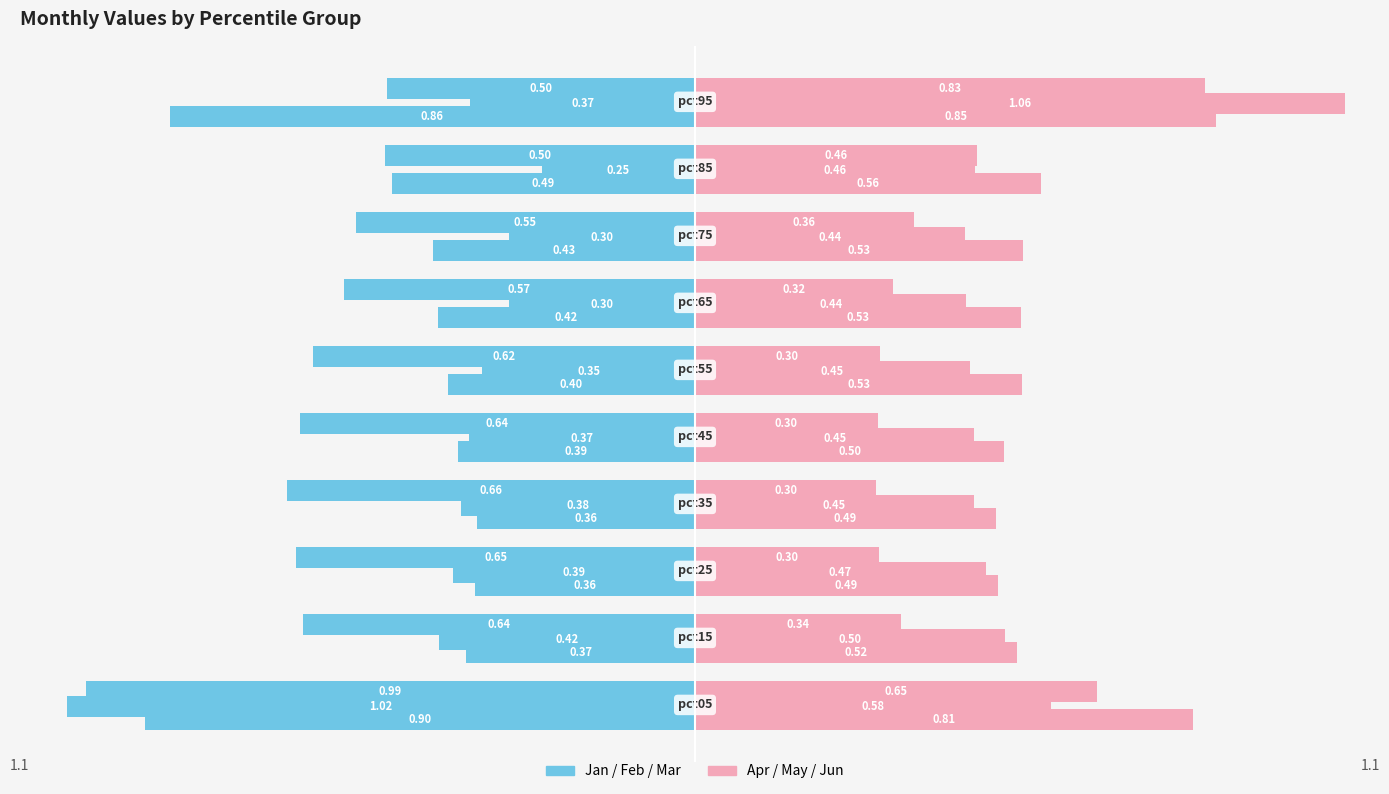

Count the number of categories in the chart.

10